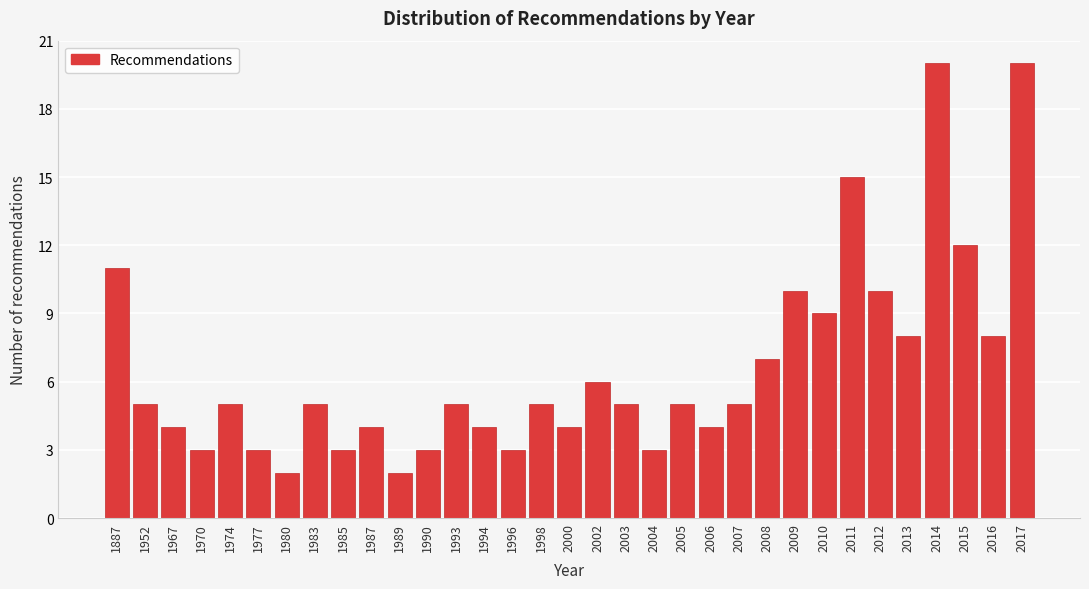

True or false: the data shows 8 at 2003.

False